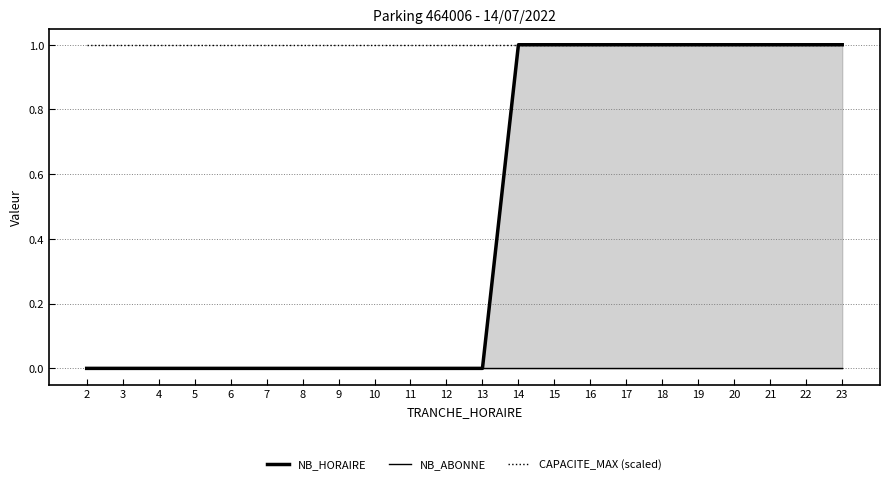

Which series has the largest total across all categories?

CAPACITE_MAX (scaled)